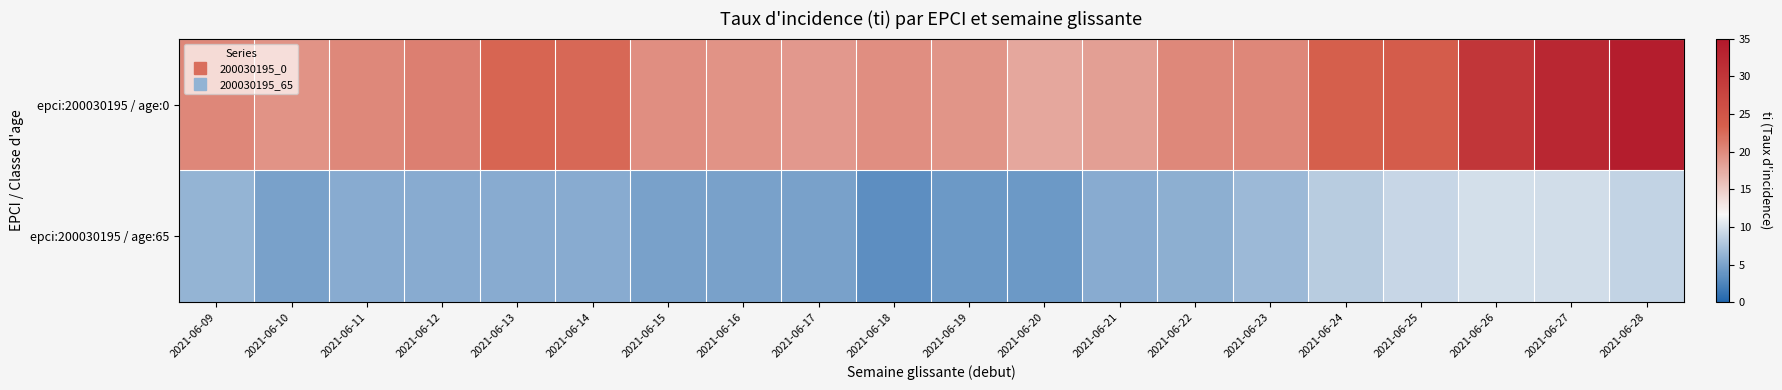

Rank the series by their average value, from lowest to highest.

epci:200030195 / age:65, epci:200030195 / age:0